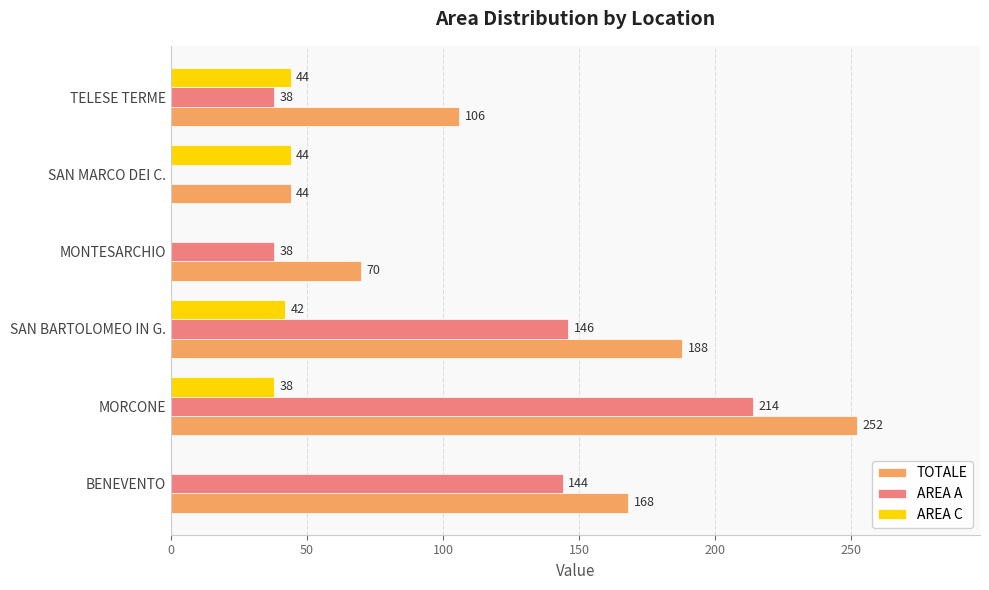

Between MONTESARCHIO and SAN MARCO DEI C., which series saw the biggest shift?

AREA C